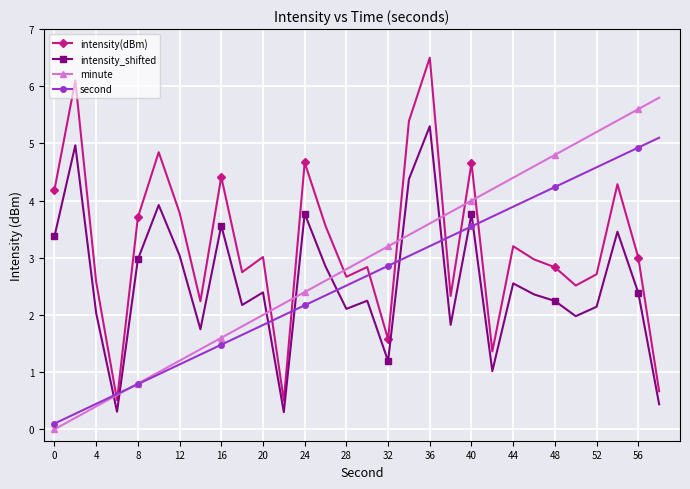

Which series has the largest range (max minus min)?

intensity(dBm)